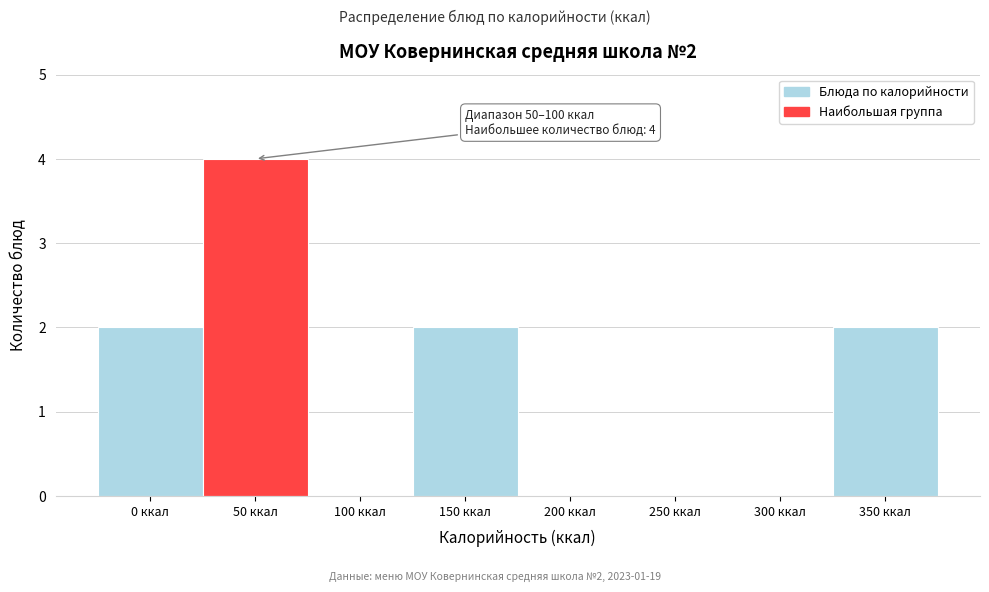

Reading left to right, what are all the values shown in this chart?

0 ккал=2	50 ккал=4	100 ккал=0	150 ккал=2	200 ккал=0	250 ккал=0	300 ккал=0	350 ккал=2